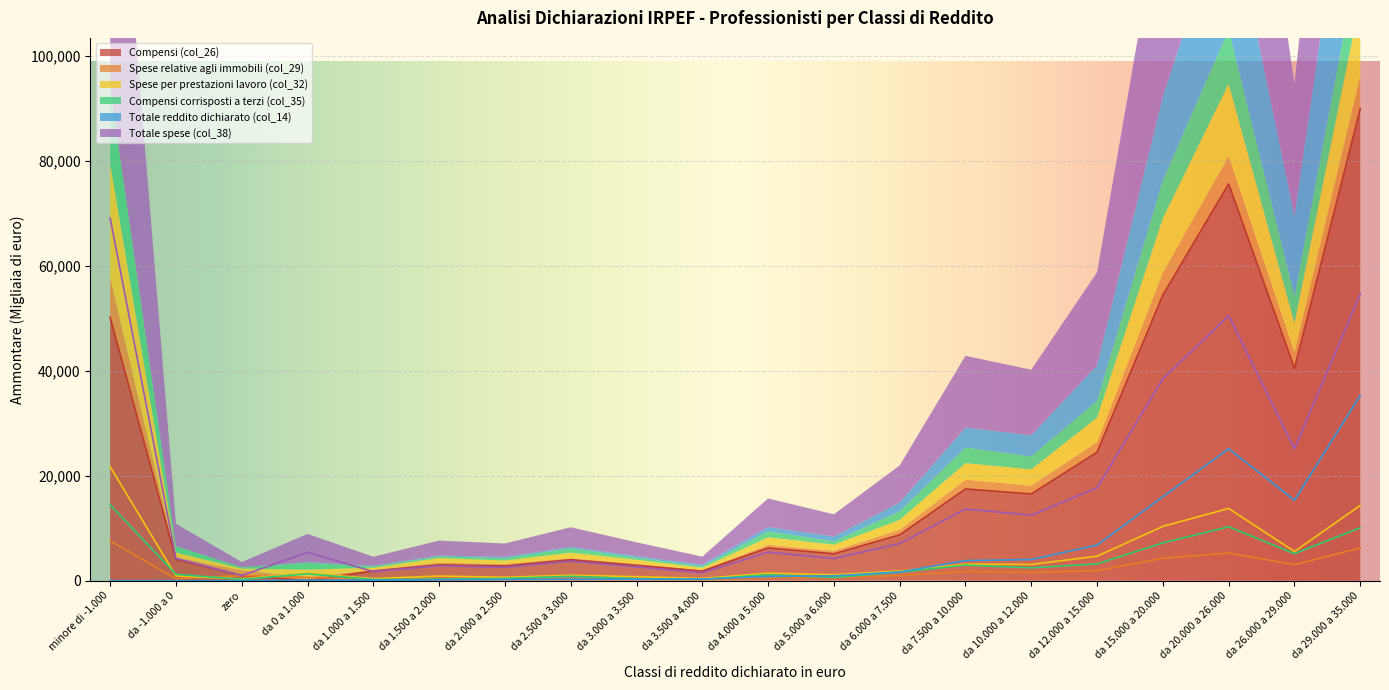

At which category does the chart reach its peak across all series?

da 29.000 a 35.000